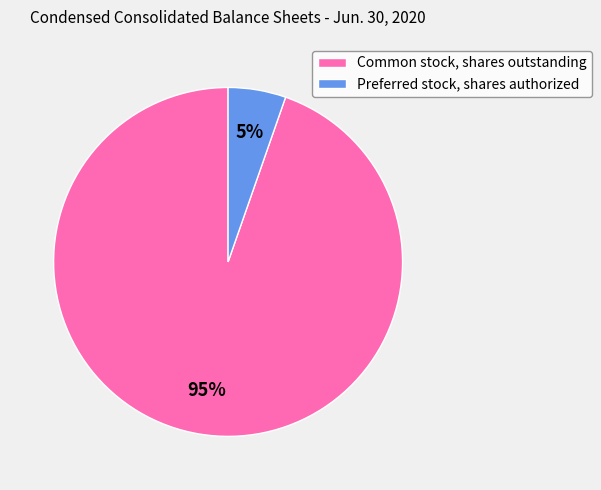

The Common stock, shares outstanding slice represents 81% of the pie. True or false?

False